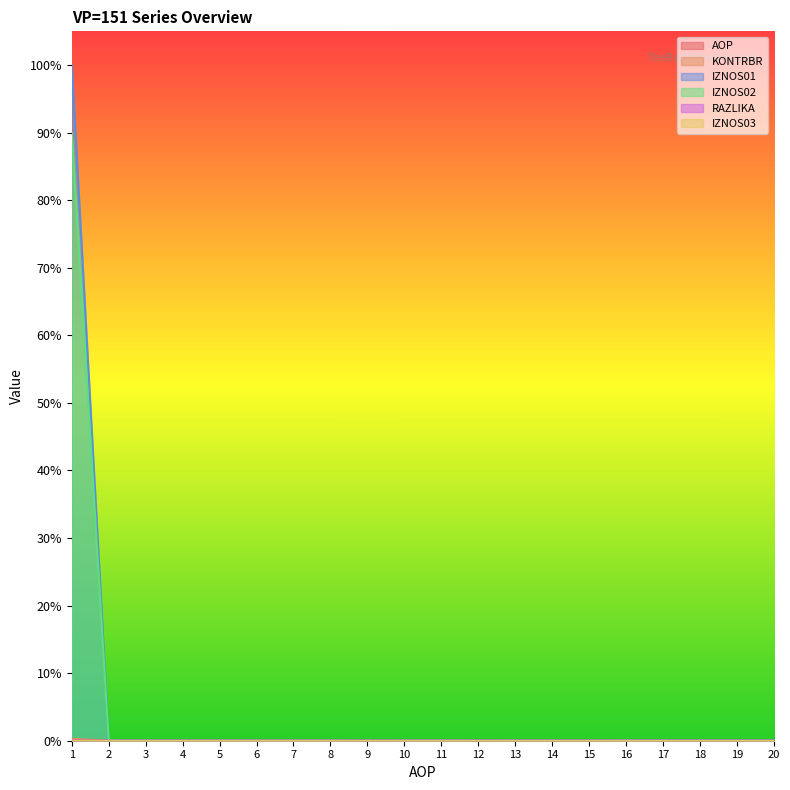

Where is IZNOS02 nearest to the value 0?

2